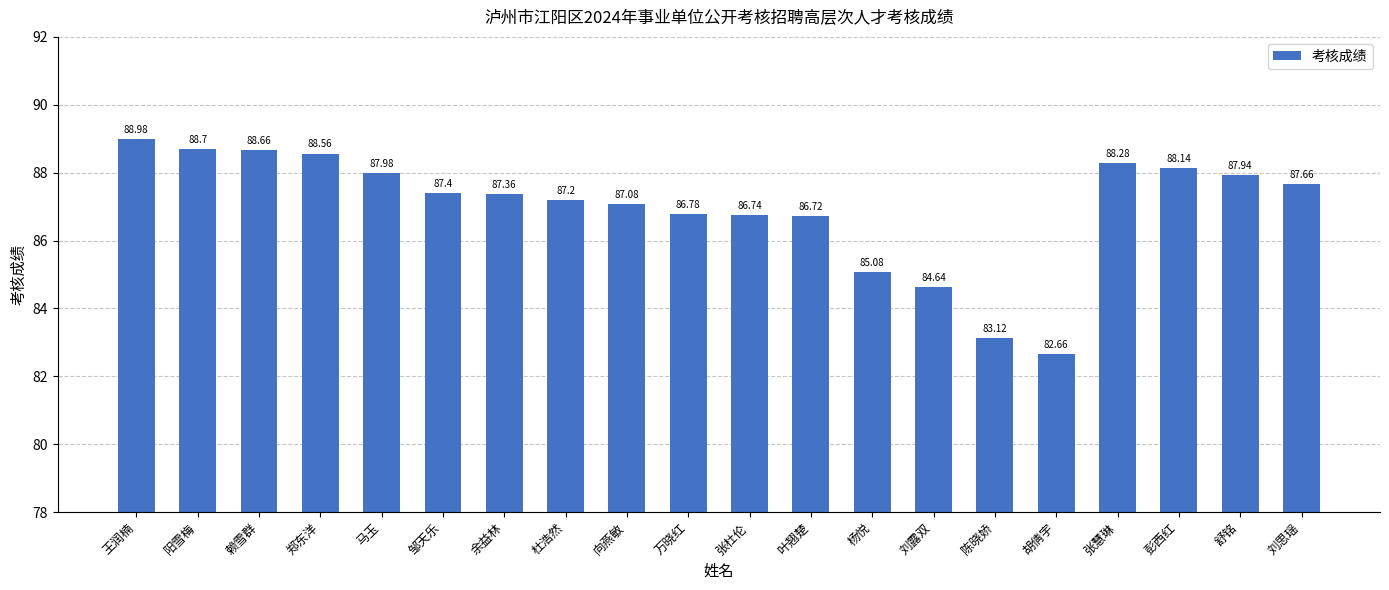

Rank the categories by value from lowest to highest.

胡倩宇, 陈晓娇, 刘露双, 杨悦, 叶翘楚, 张杜伦, 万晓红, 向燕敏, 杜浩然, 余益林, 邹天乐, 刘思瑶, 舒铭, 马玉, 彭西红, 张慧琳, 郑东洋, 赖雪群, 阳雪梅, 王润楠